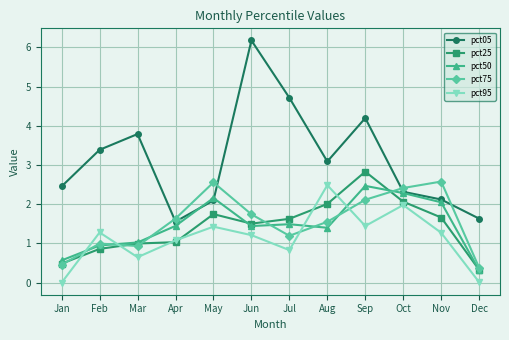

True or false: pct05 and pct95 intersect in this chart.

False